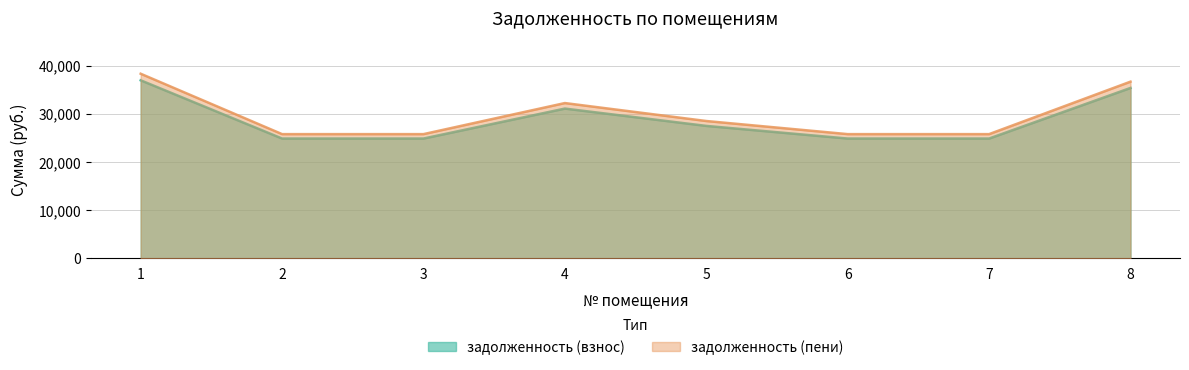

Rank the series by their maximum value, from highest to lowest.

задолженность (пени), задолженность (взнос)